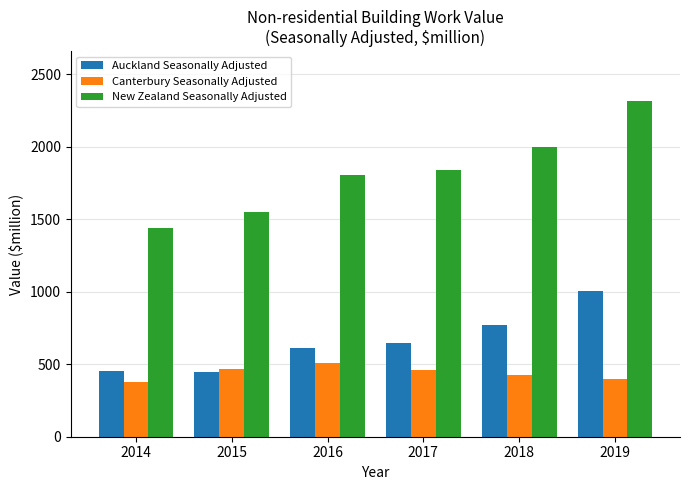

Rank the series by their maximum value, from highest to lowest.

New Zealand Seasonally Adjusted, Auckland Seasonally Adjusted, Canterbury Seasonally Adjusted